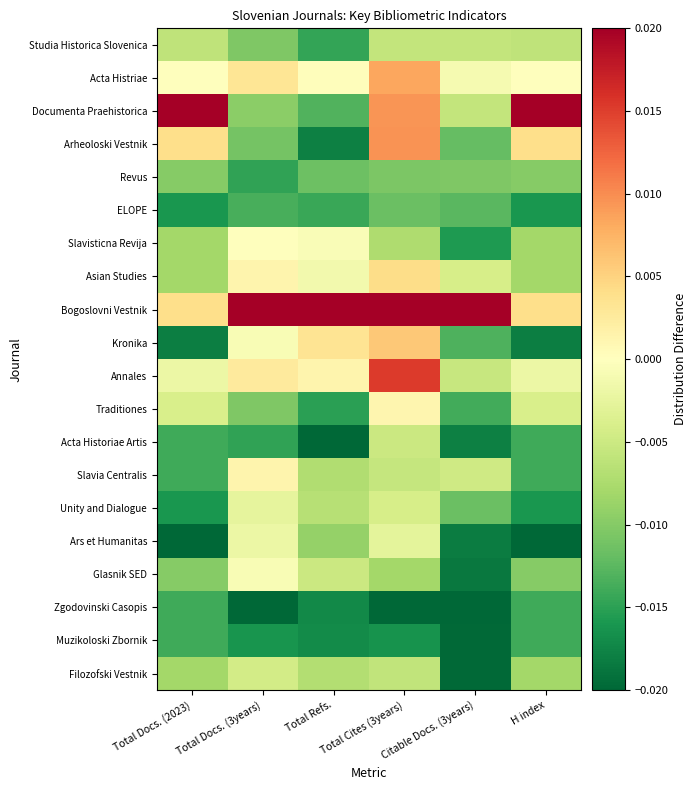

Which series has the largest range (max minus min)?

Documenta Praehistorica